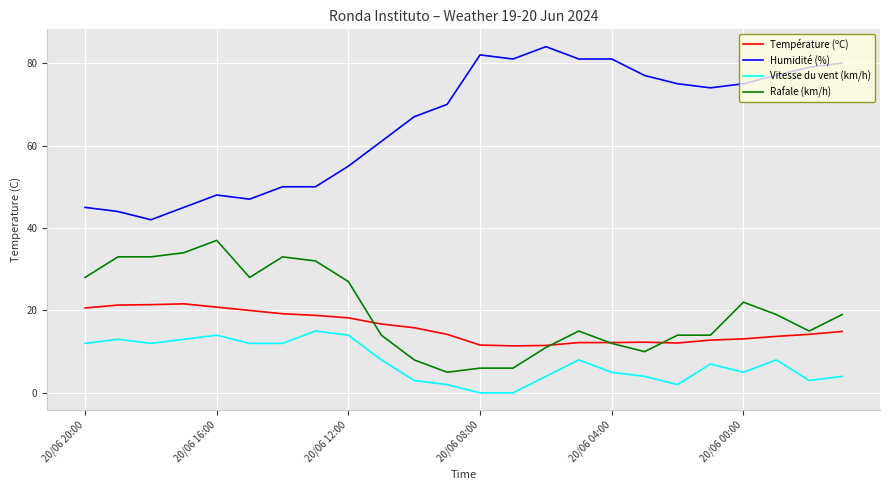

True or false: Température (ºC) and Humidité (%) cross at least once.

False